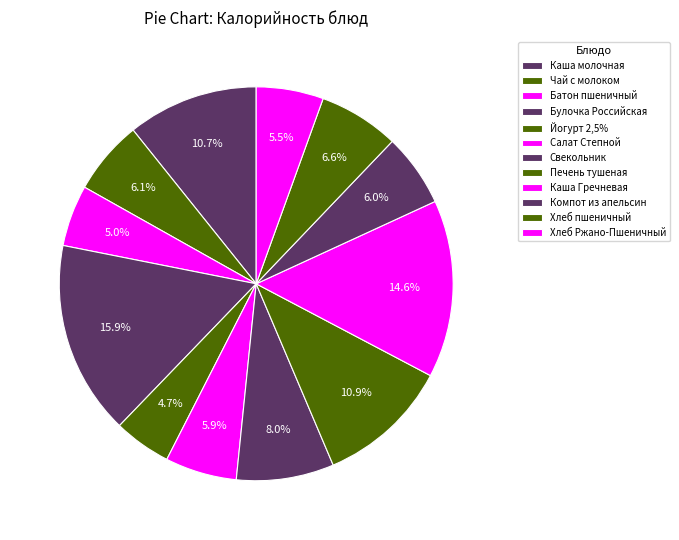

Rank the categories by value from highest to lowest.

Булочка Российская, Каша Гречневая, Печень тушеная, Каша молочная, Свекольник, Хлеб пшеничный, Чай с молоком, Компот из апельсин, Салат Степной, Хлеб Ржано-Пшеничный, Батон пшеничный, Йогурт 2,5%